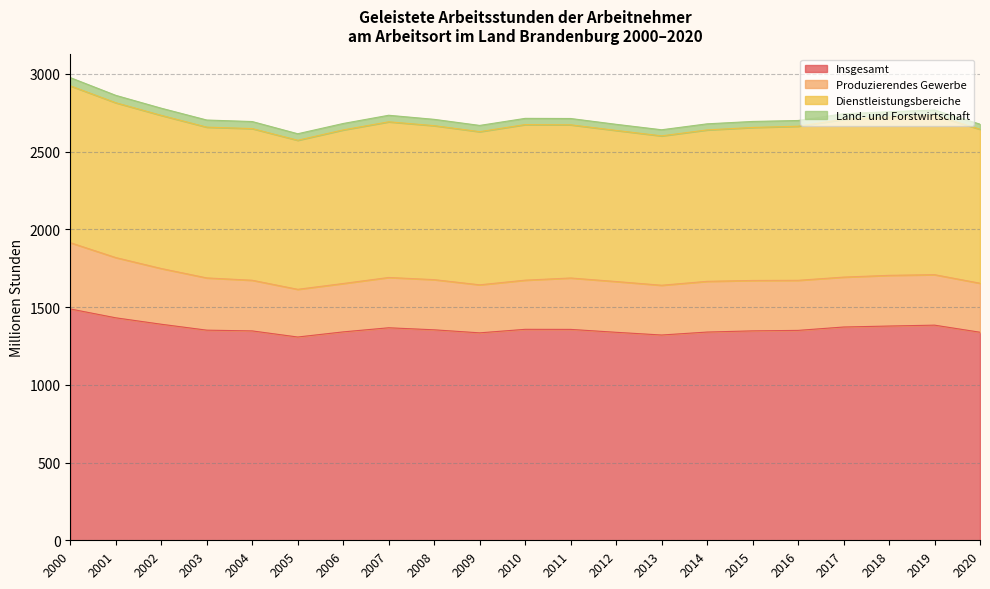

Where is Insgesamt nearest to the value 1397?

2002